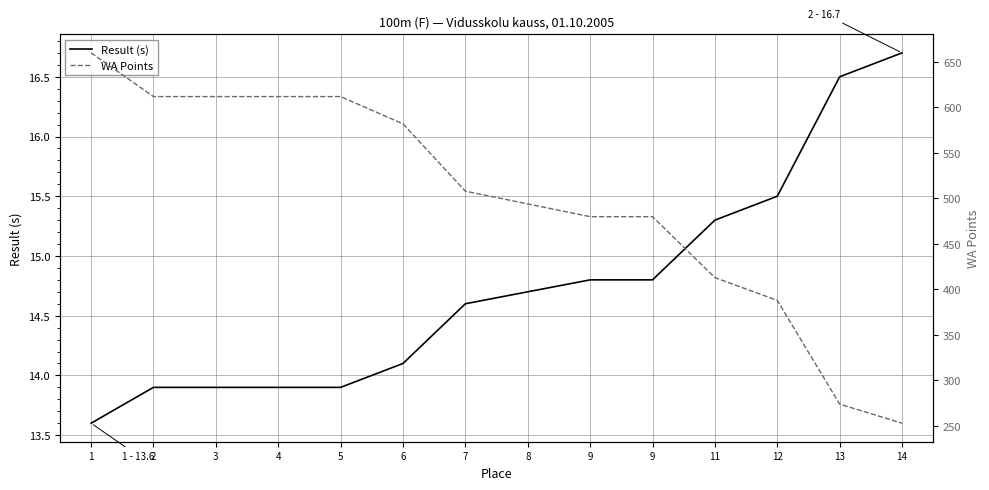

True or false: WA Points has a value of 274.0 at 13.

True